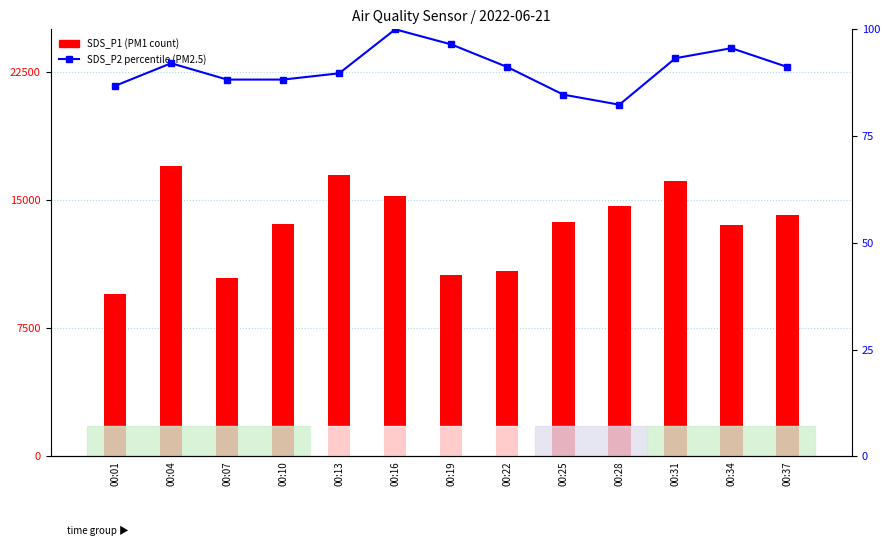

Is the value of SDS_P1 (PM1) at 00:28 greater than the value of SDS_P2 (PM2.5) at 00:01?

Yes